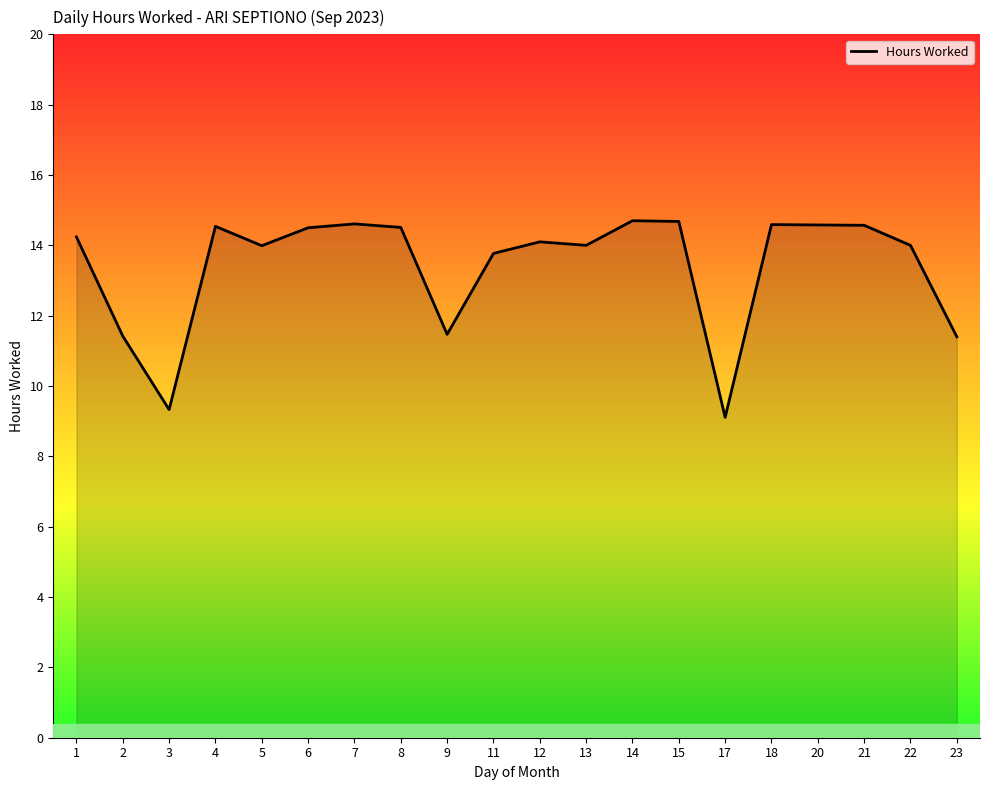

Which category has the lowest value across all series?

17